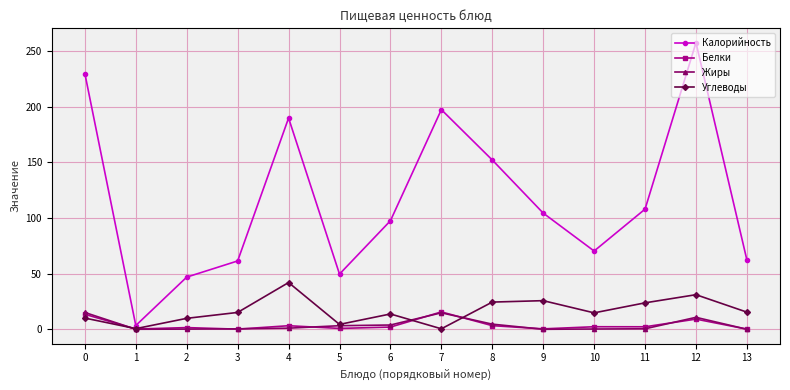

Which series changed the most between 2 and 8?

Калорийность